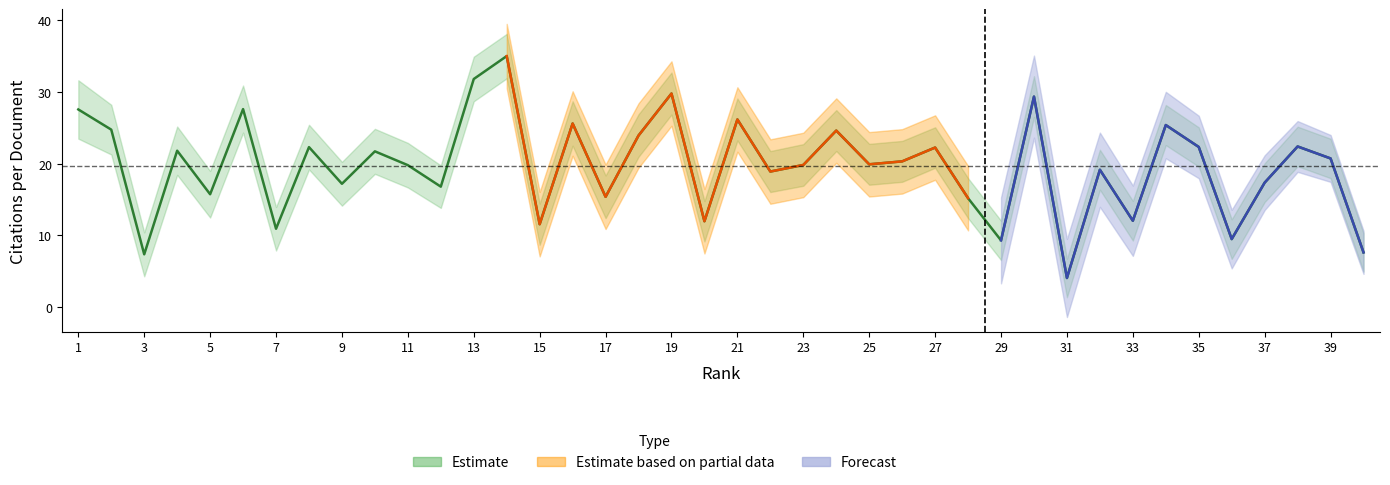

What value does the data have at 9?

17.2